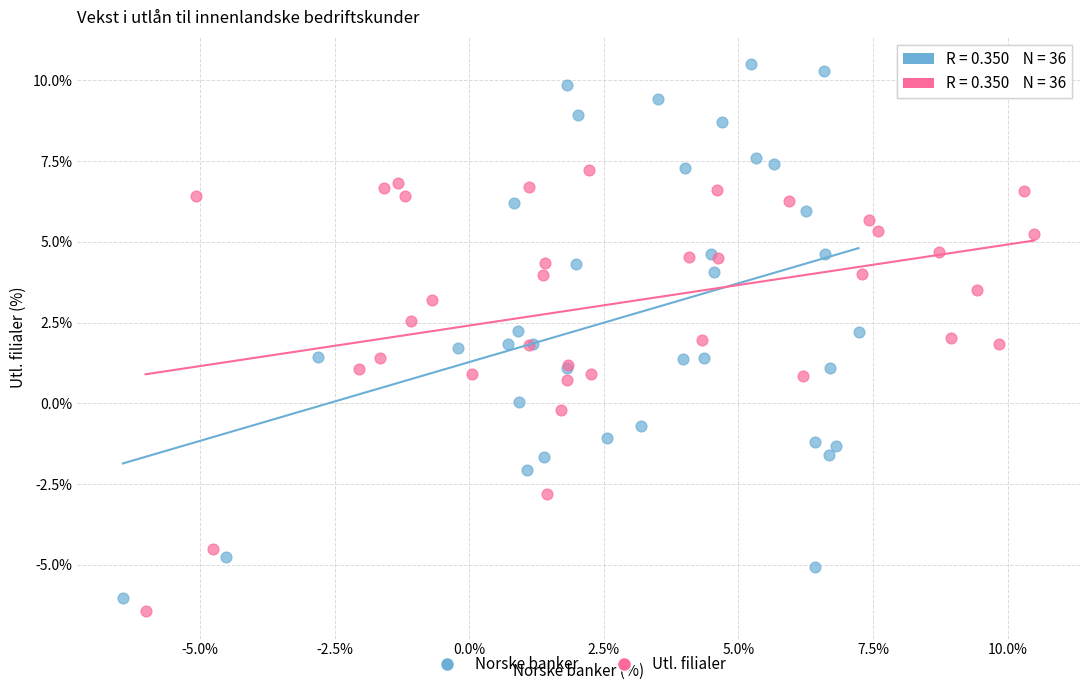

What are all the series names shown in the legend?

Norske banker, Utl. filialer